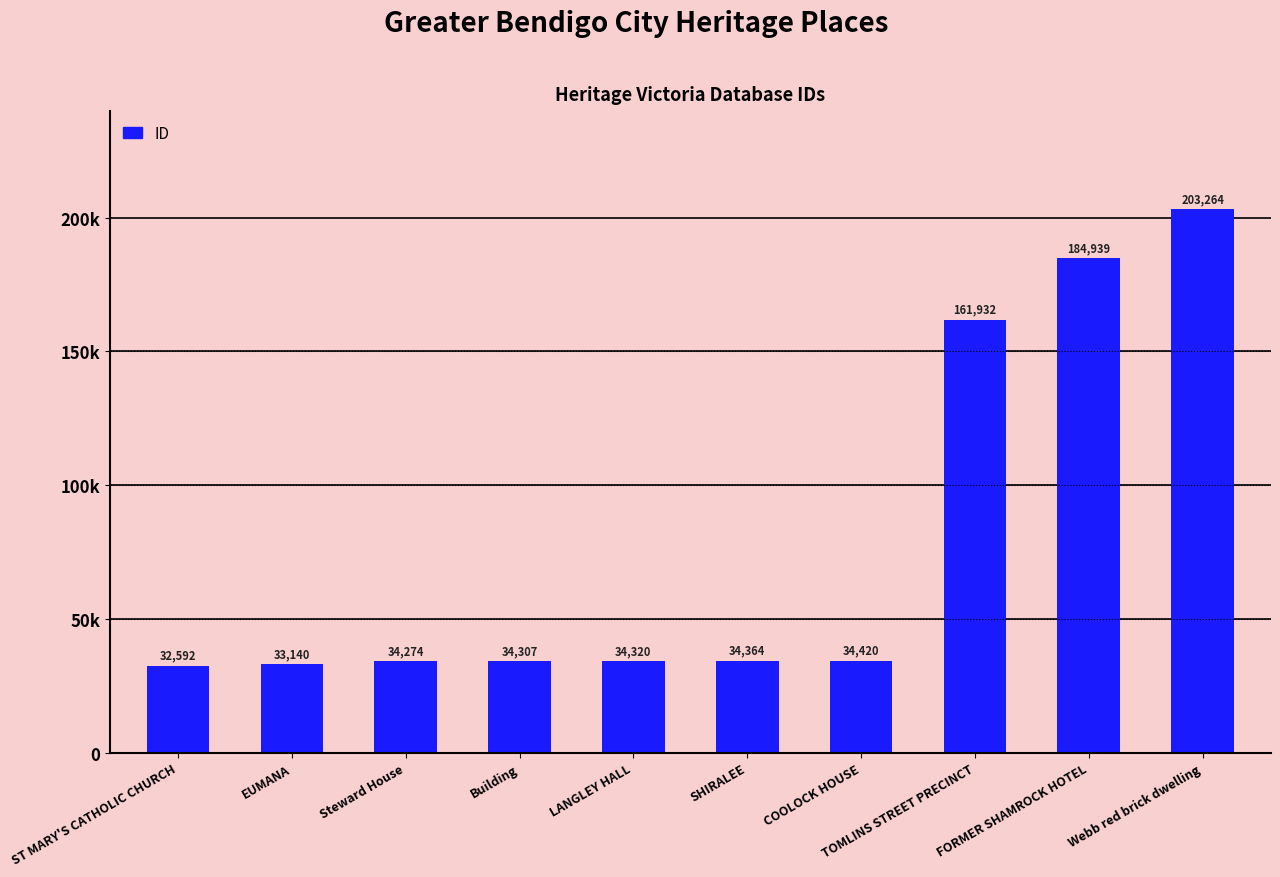

Rank the categories by value from highest to lowest.

Webb red brick dwelling, FORMER SHAMROCK HOTEL, TOMLINS STREET PRECINCT, COOLOCK HOUSE, SHIRALEE, LANGLEY HALL, Building, Steward House, EUMANA, ST MARY'S CATHOLIC CHURCH